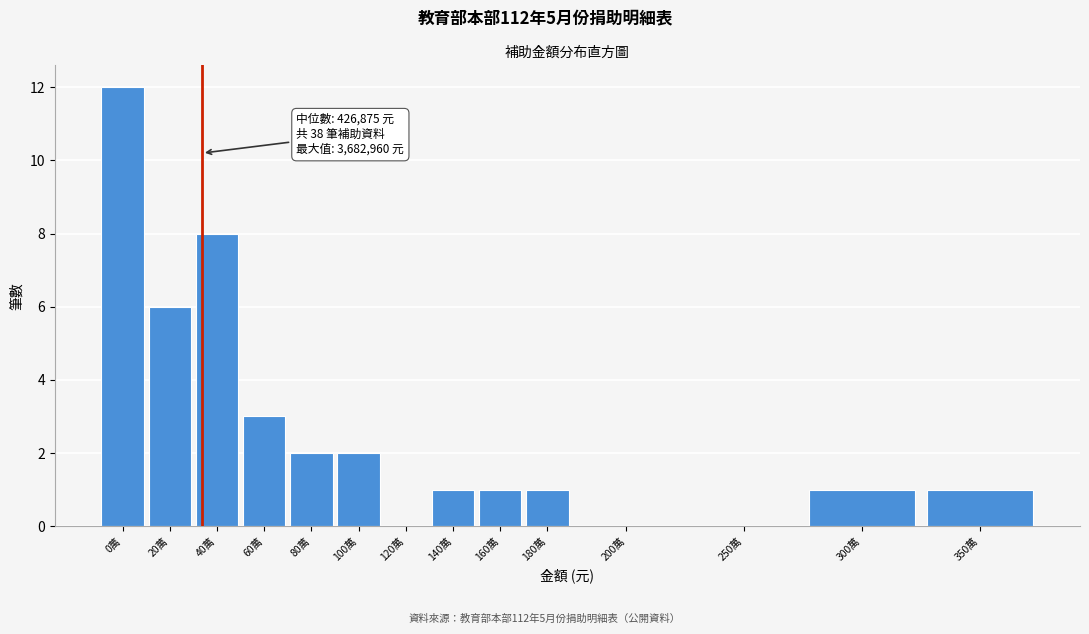

Reading right to left, list all the values displayed in this chart.

350萬=1	300萬=1	250萬=0	200萬=0	180萬=1	160萬=1	140萬=1	120萬=0	100萬=2	80萬=2	60萬=3	40萬=8	20萬=6	0萬=12